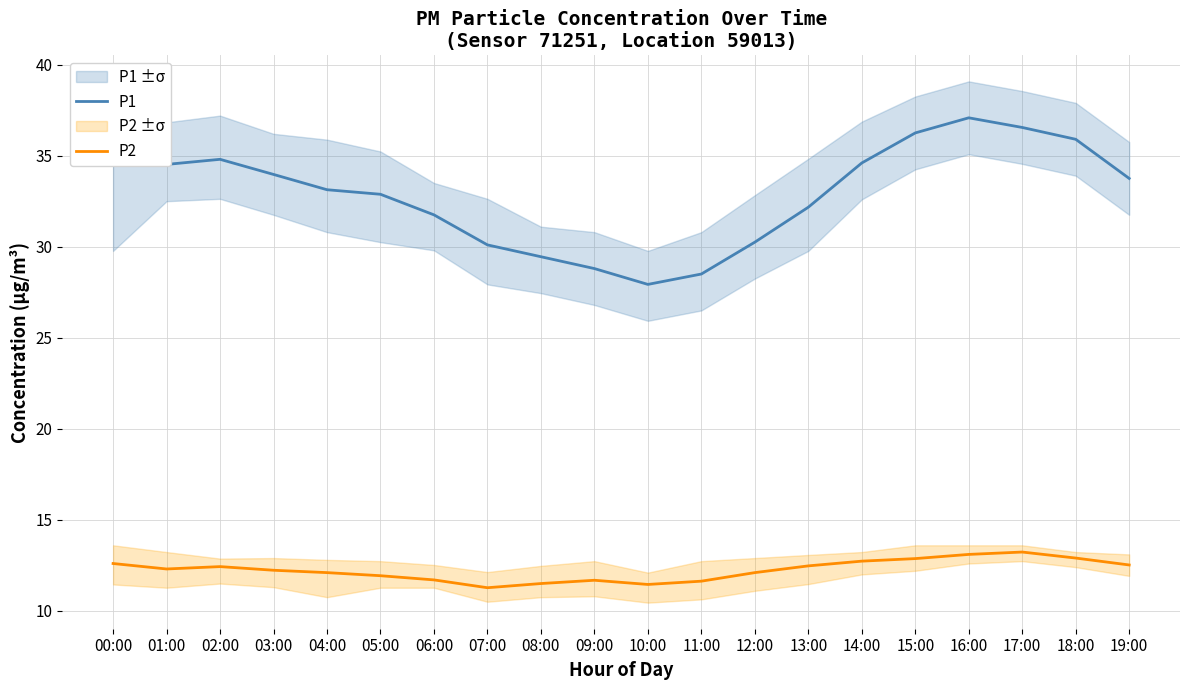

Is it true that P2 equals 22.5 at 19:00?

False